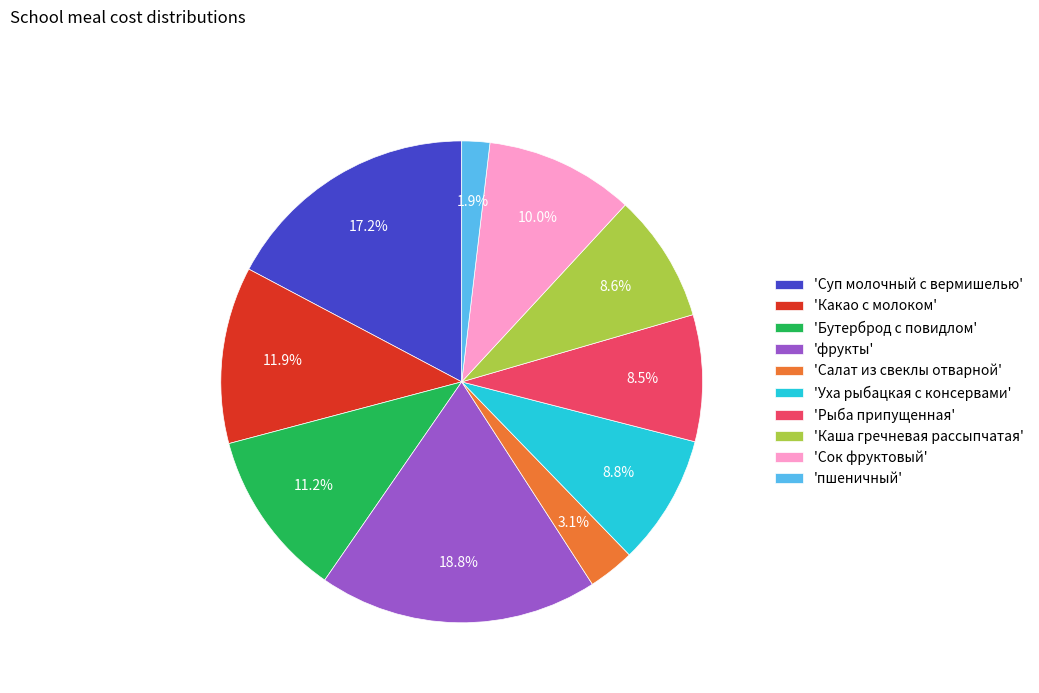

Does any single category account for the majority?

No